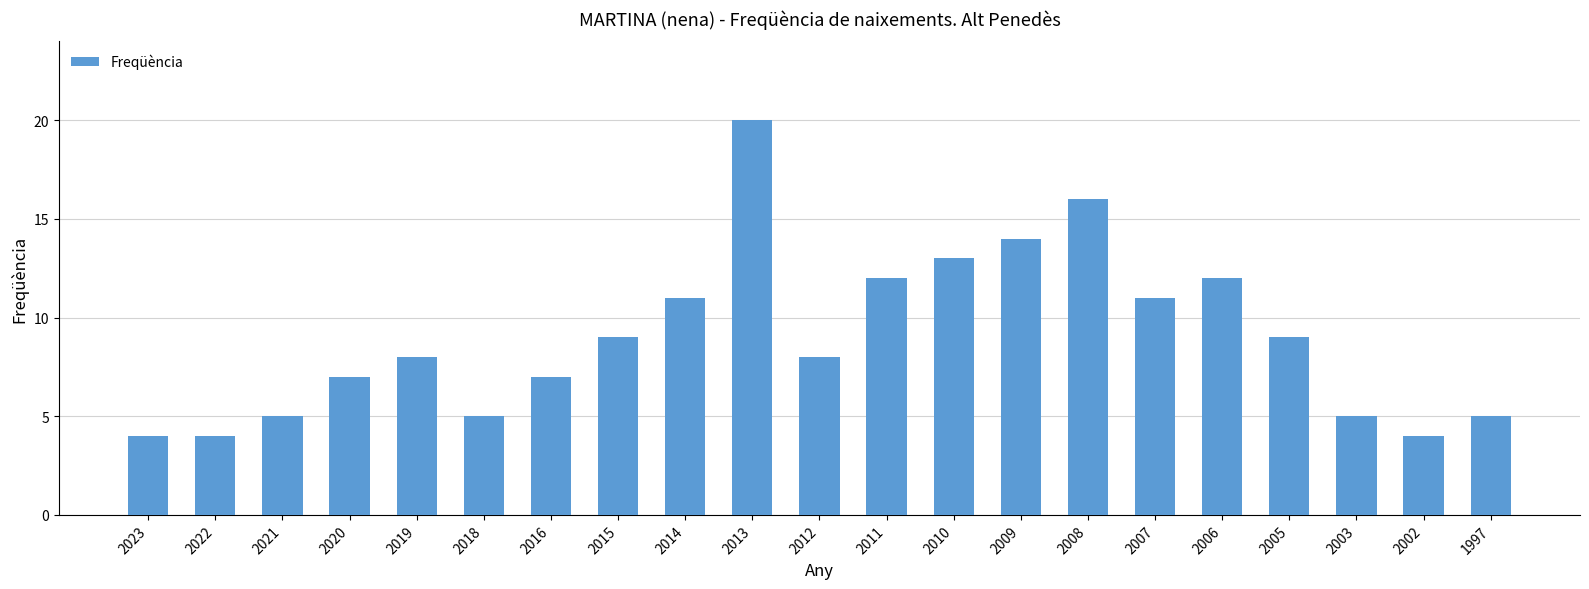

What is the maximum value shown in the chart?

20